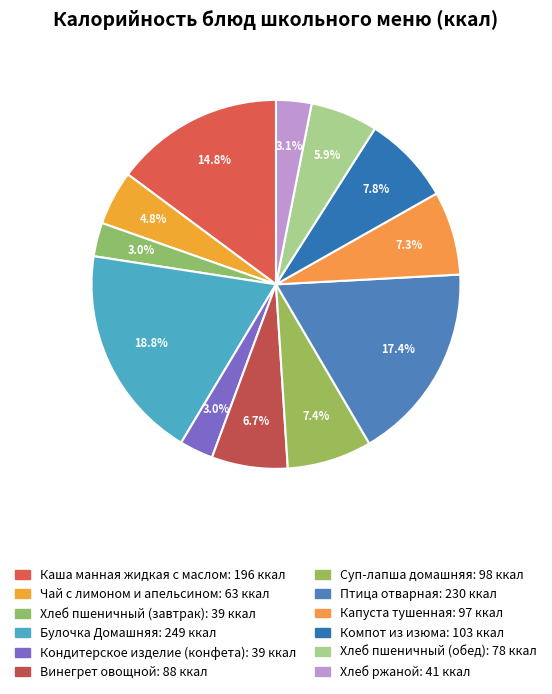

How many slices are in this pie chart?

12